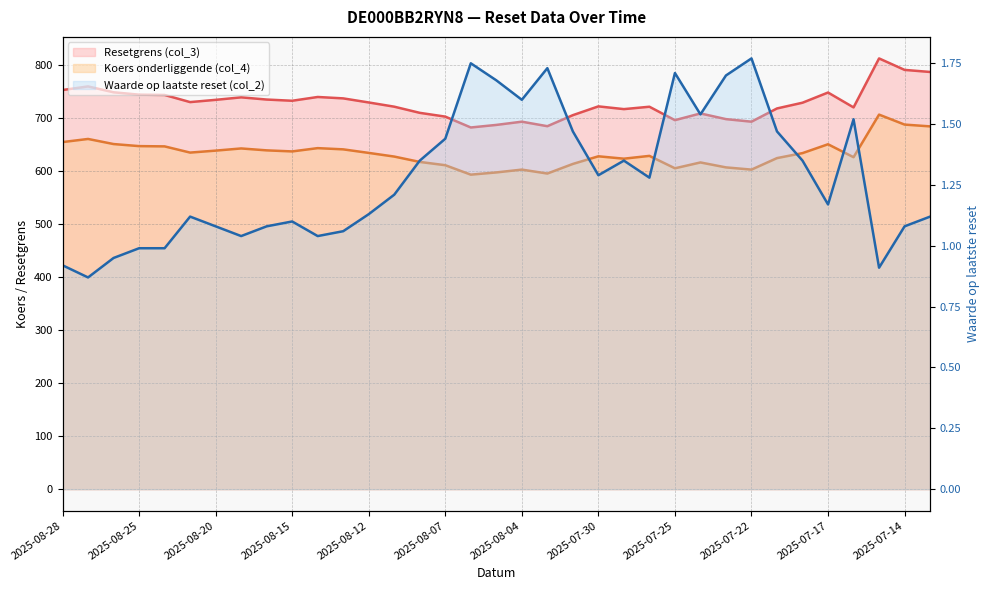

Which category has the highest value in the Waarde op laatste reset (col_2) series?

2025-07-22